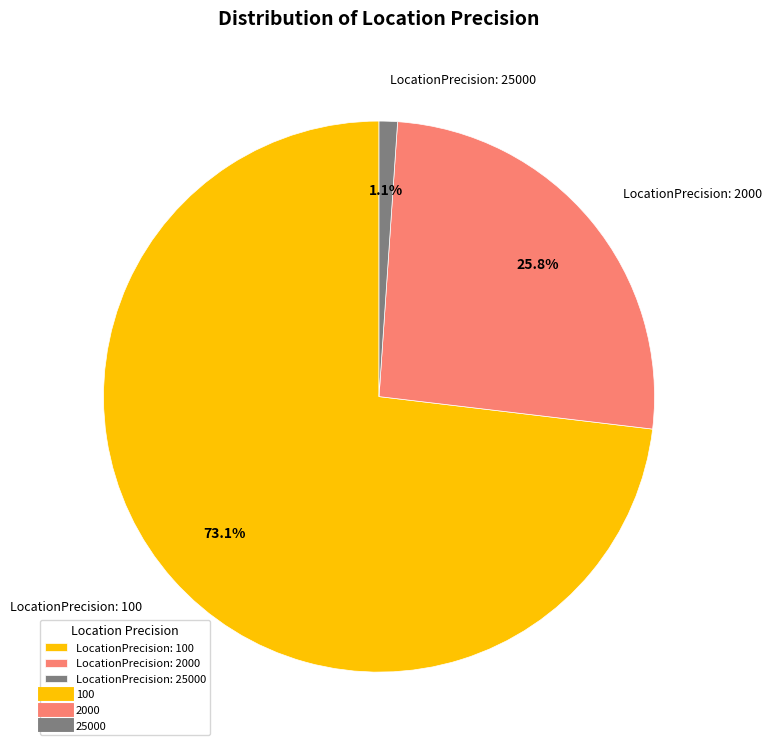

To the nearest percent, what is the average slice percentage?

33%